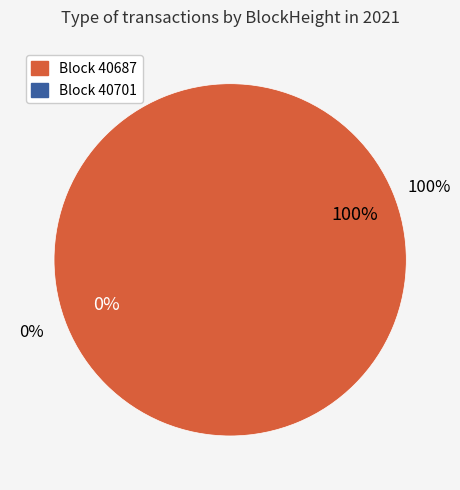

To the nearest percent, what is the combined percentage of 40701 and 40687?

100%